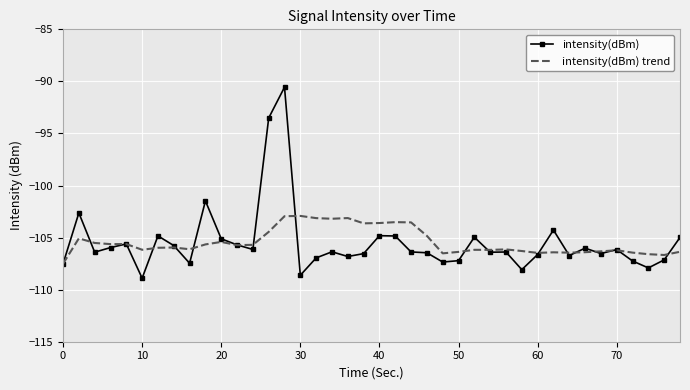

Rank the series by their maximum value, from highest to lowest.

intensity(dBm), intensity(dBm) trend